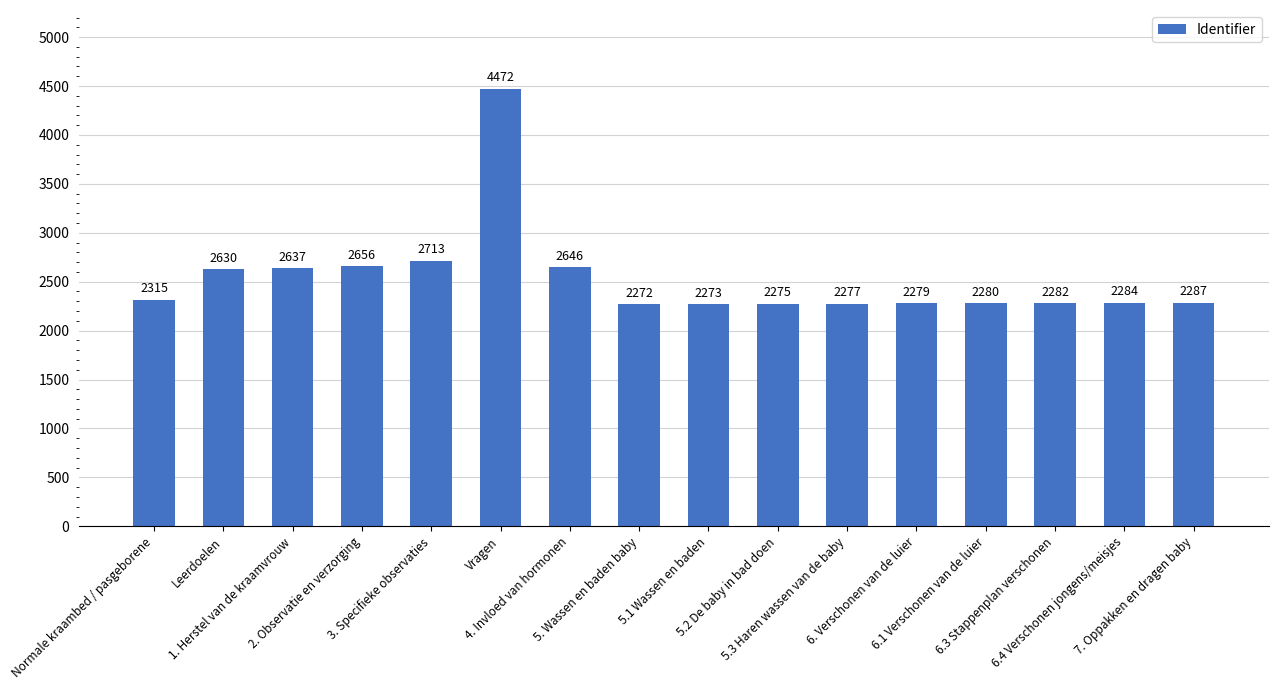

Reading left to right, transcribe all the data shown in this chart.

2315	2630	2637	2656	2713	4472	2646	2272	2273	2275	2277	2279	2280	2282	2284	2287